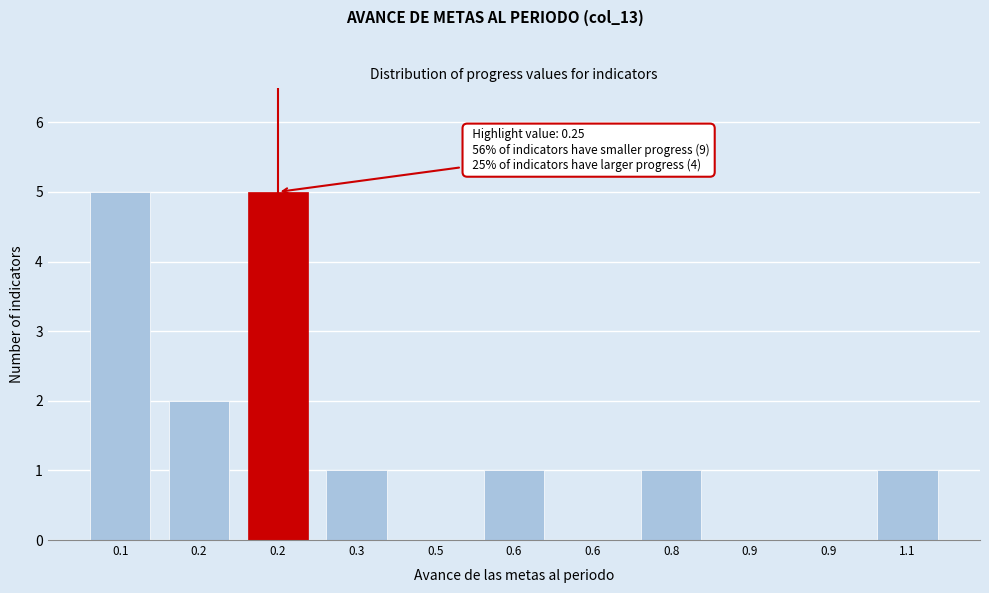

Count the number of categories in the chart.

11